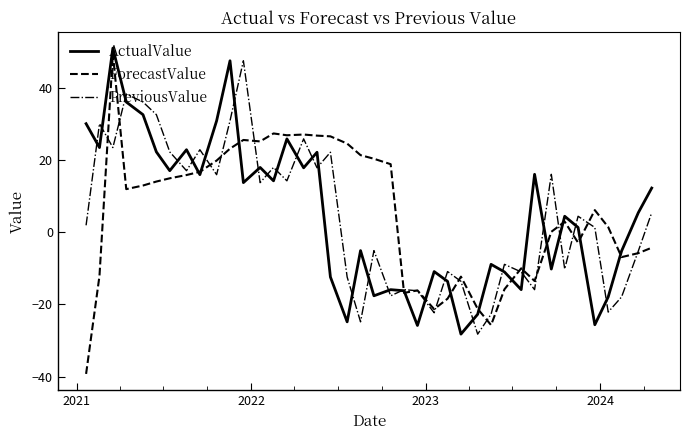

Which series has the widest spread of values?

ForecastValue